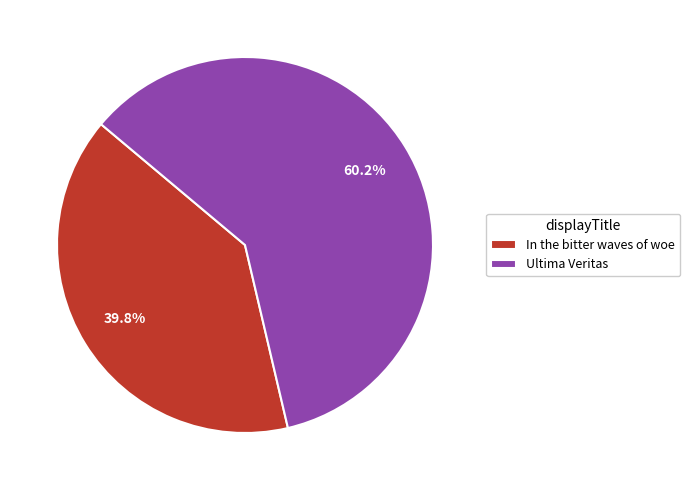

What is the ratio of the value at Ultima Veritas to the value at In the bitter waves of woe?

1.5